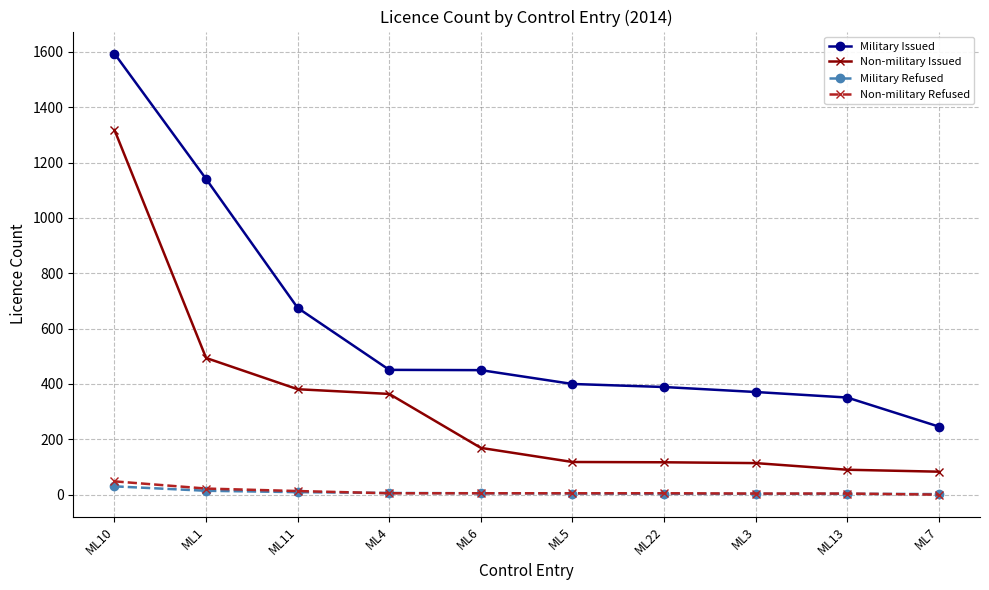

Which series has the widest spread of values?

Military Issued